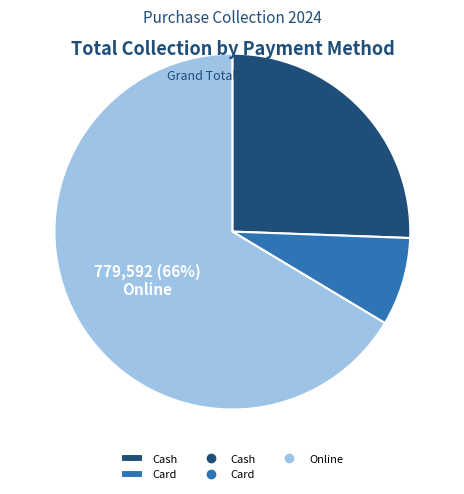

To the nearest percent, what is the difference between the largest and smallest slice percentages?

58%